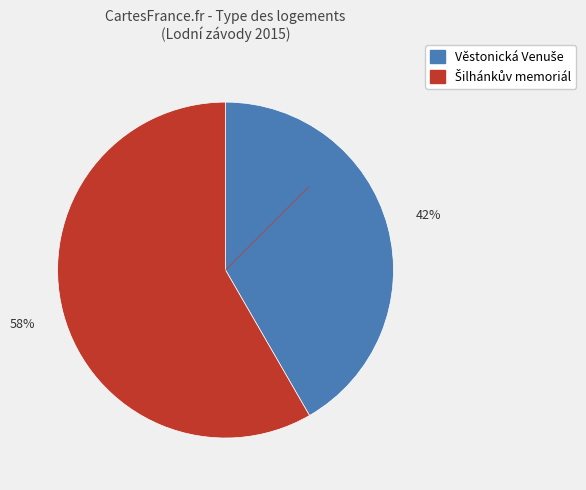

To the nearest percent, what is the average slice percentage?

50%